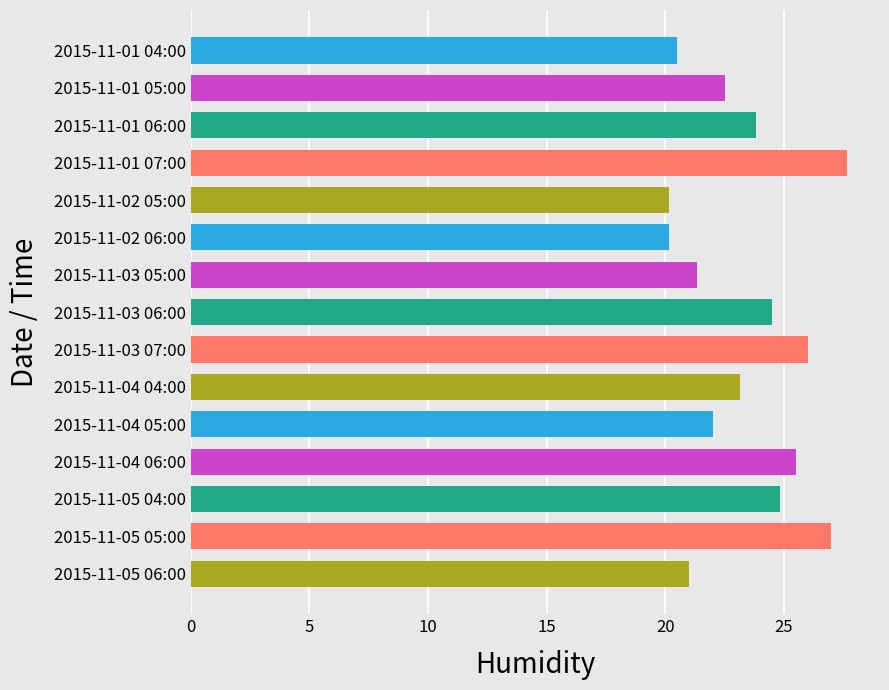

What is the difference between the maximum and second lowest values?

7.5